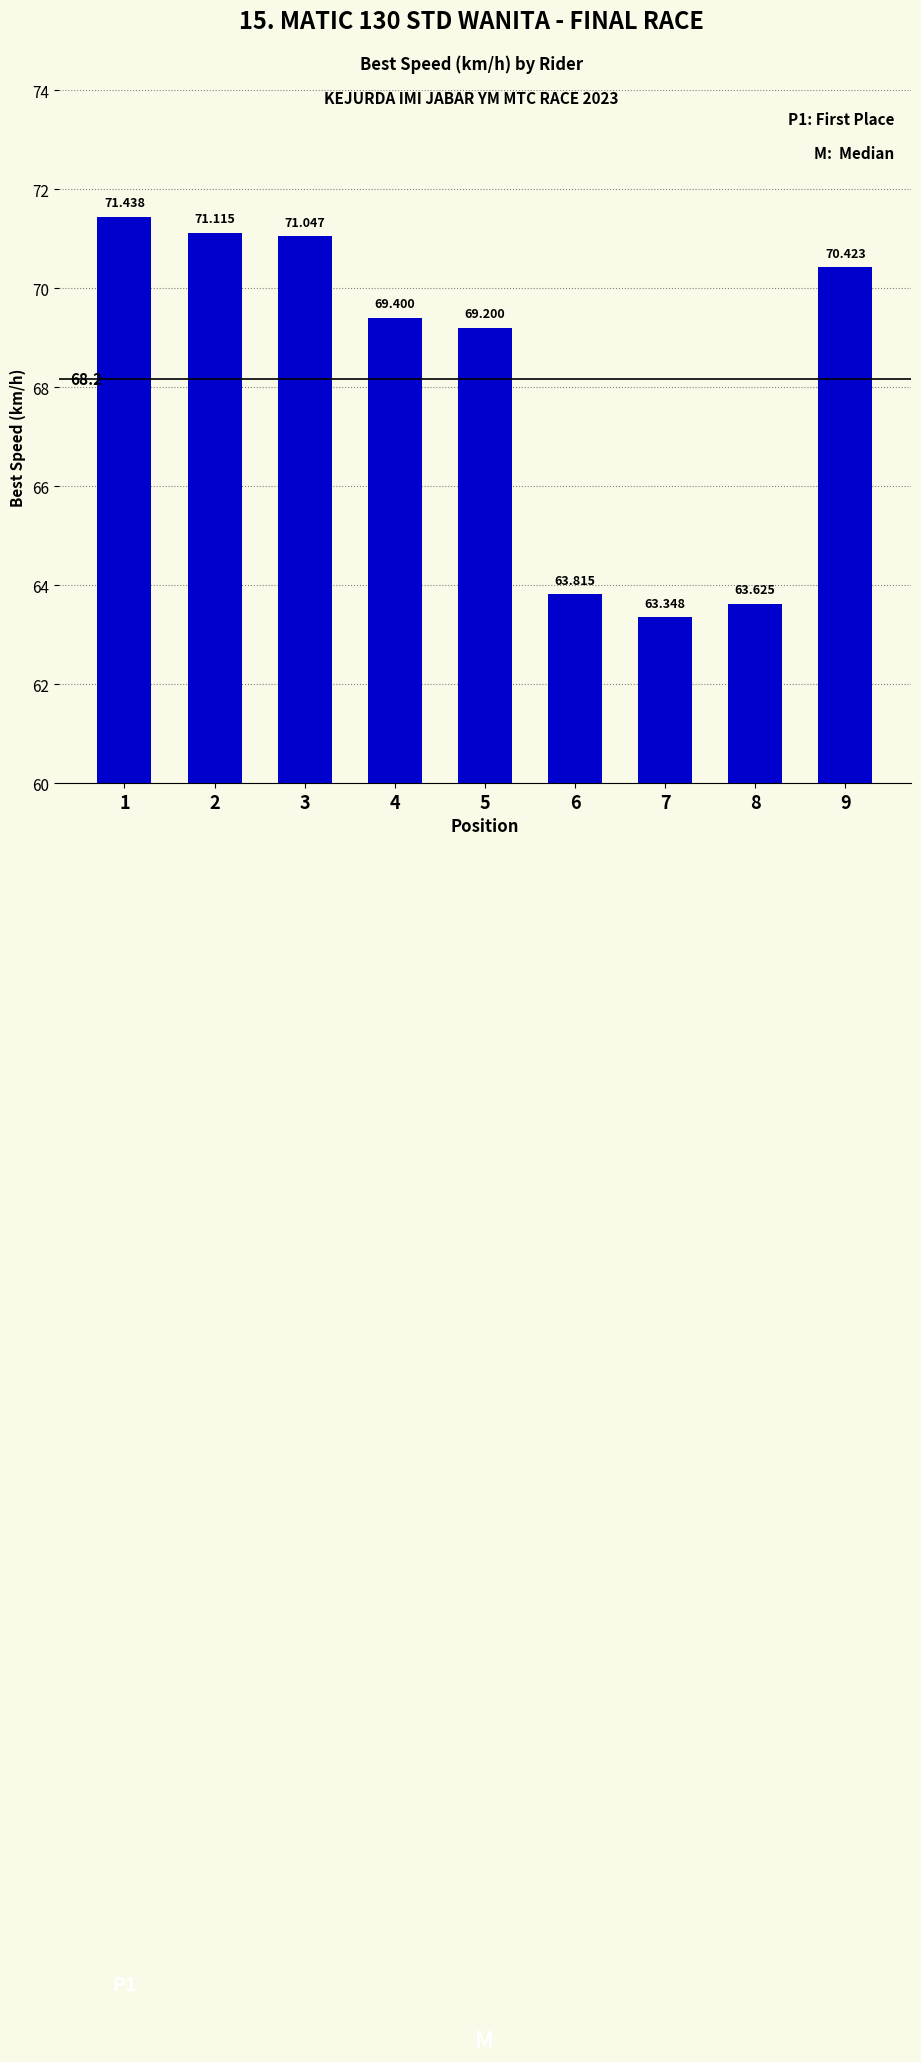

What is the sum of all values?

613.4